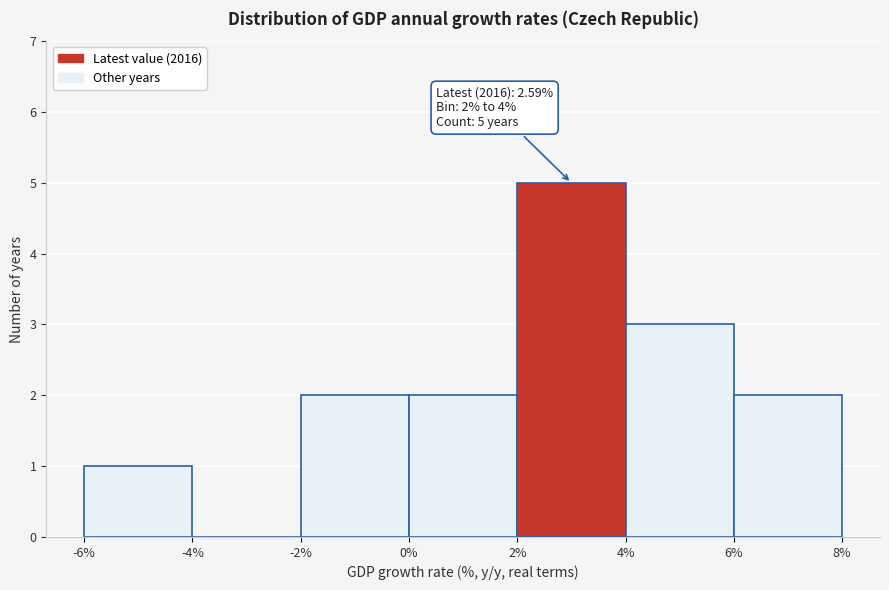

Over which range of the x-axis is the bar tallest?

2% to 4%